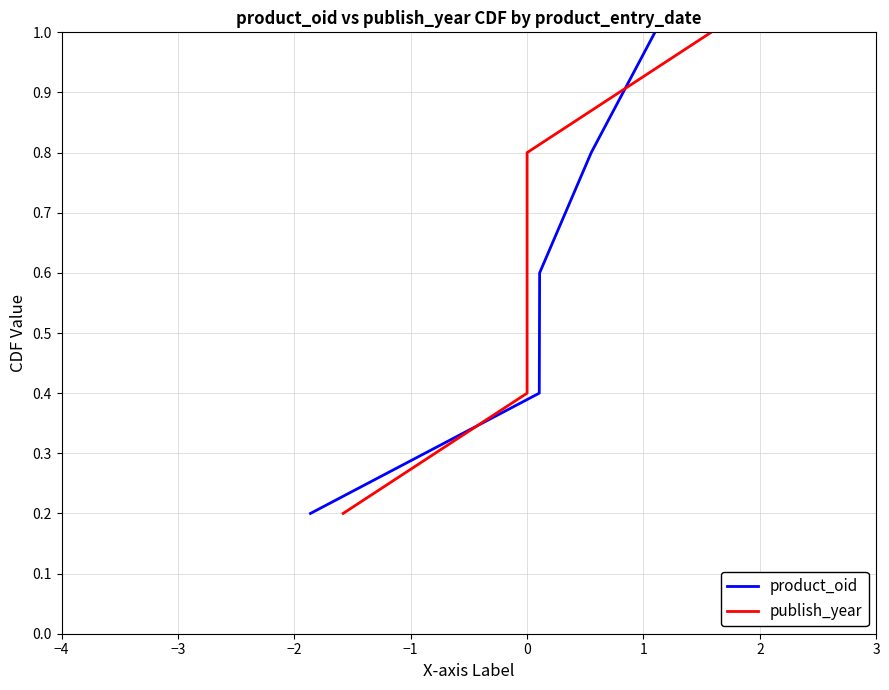

What is the maximum value for product_oid?

1.0